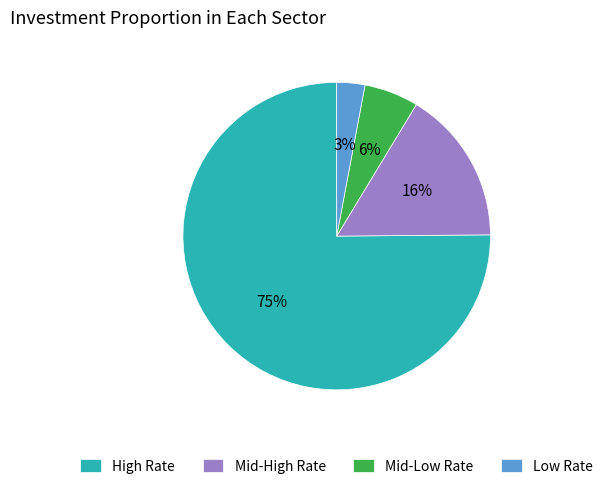

Is there any slice that represents more than half of the pie?

Yes